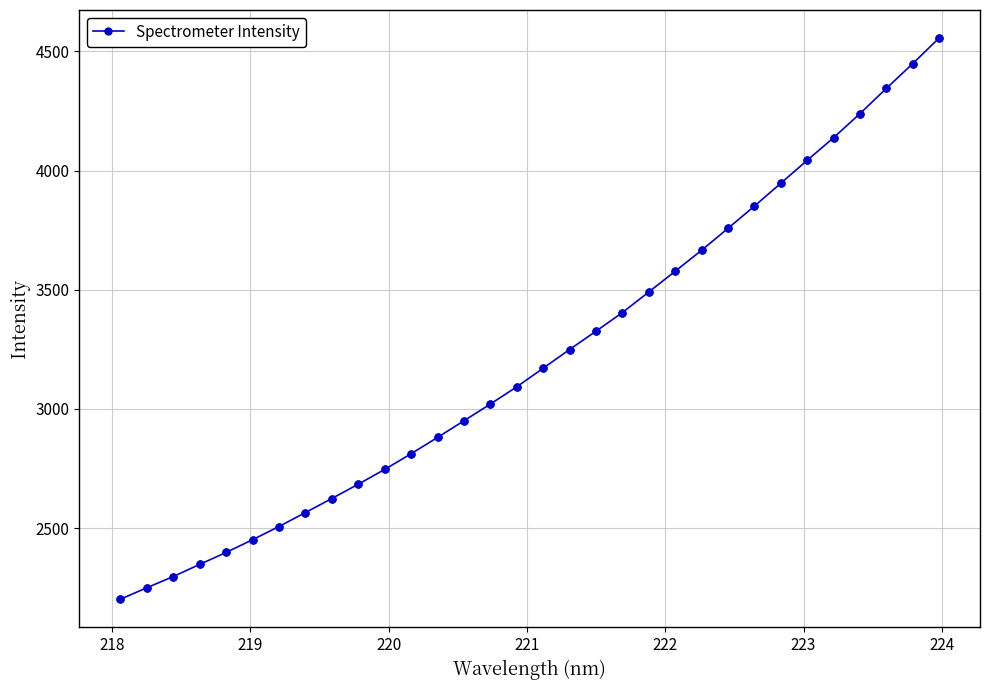

What is the value of the 11th point from the left?

2746.4